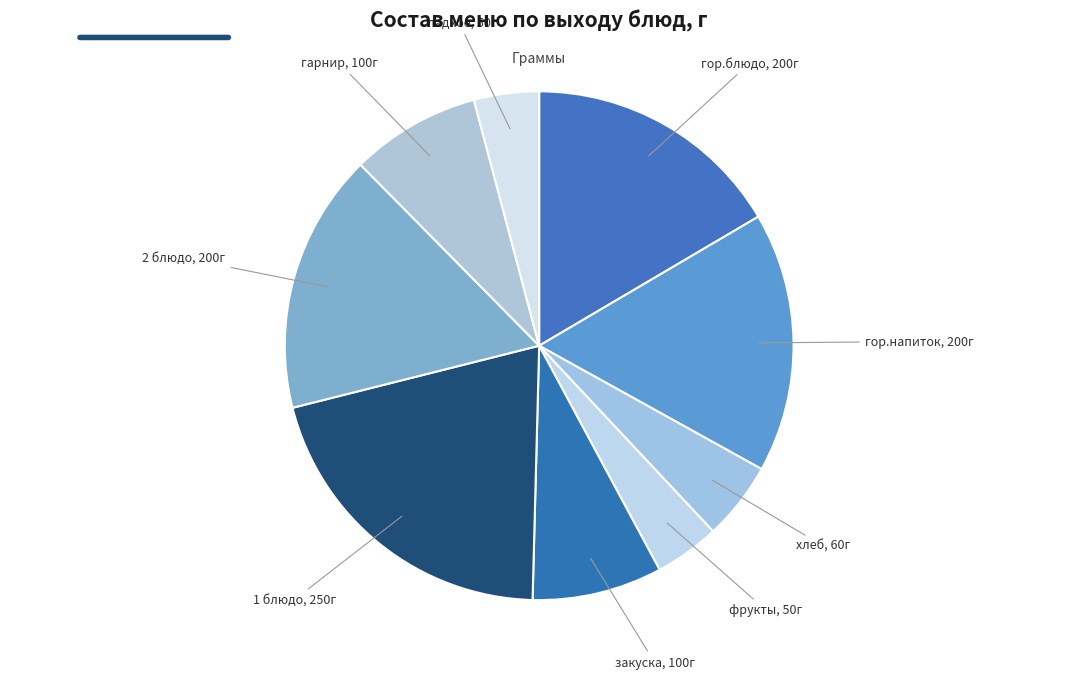

Combined, do закуска and гор.блюдо account for over 50%?

No